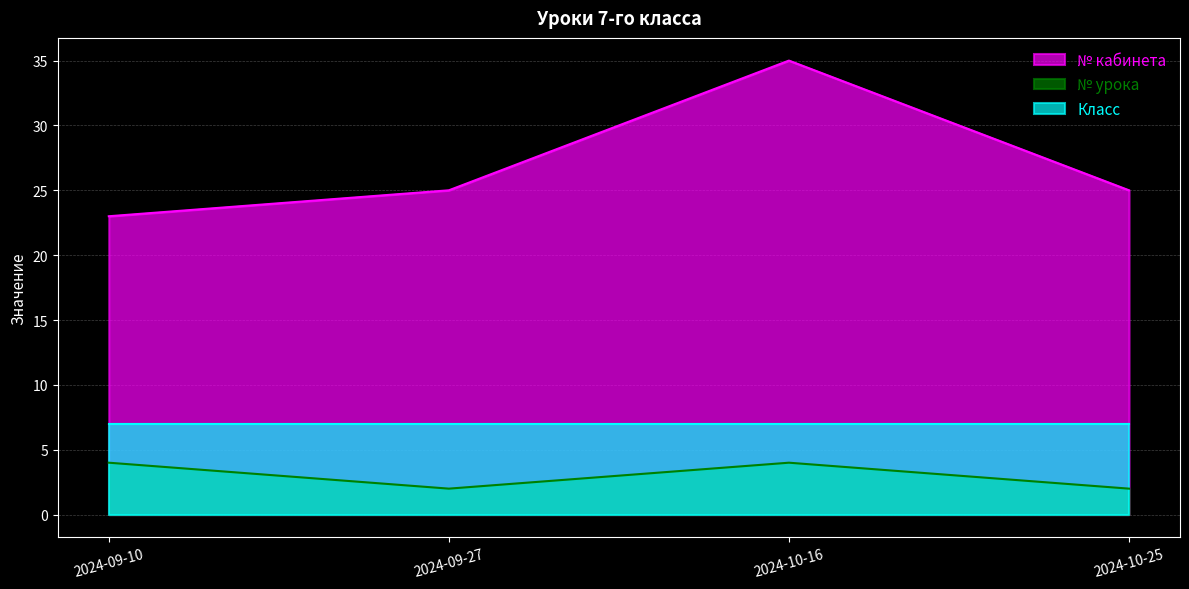

What is the difference between the second highest and minimum values in the № урока series?

2